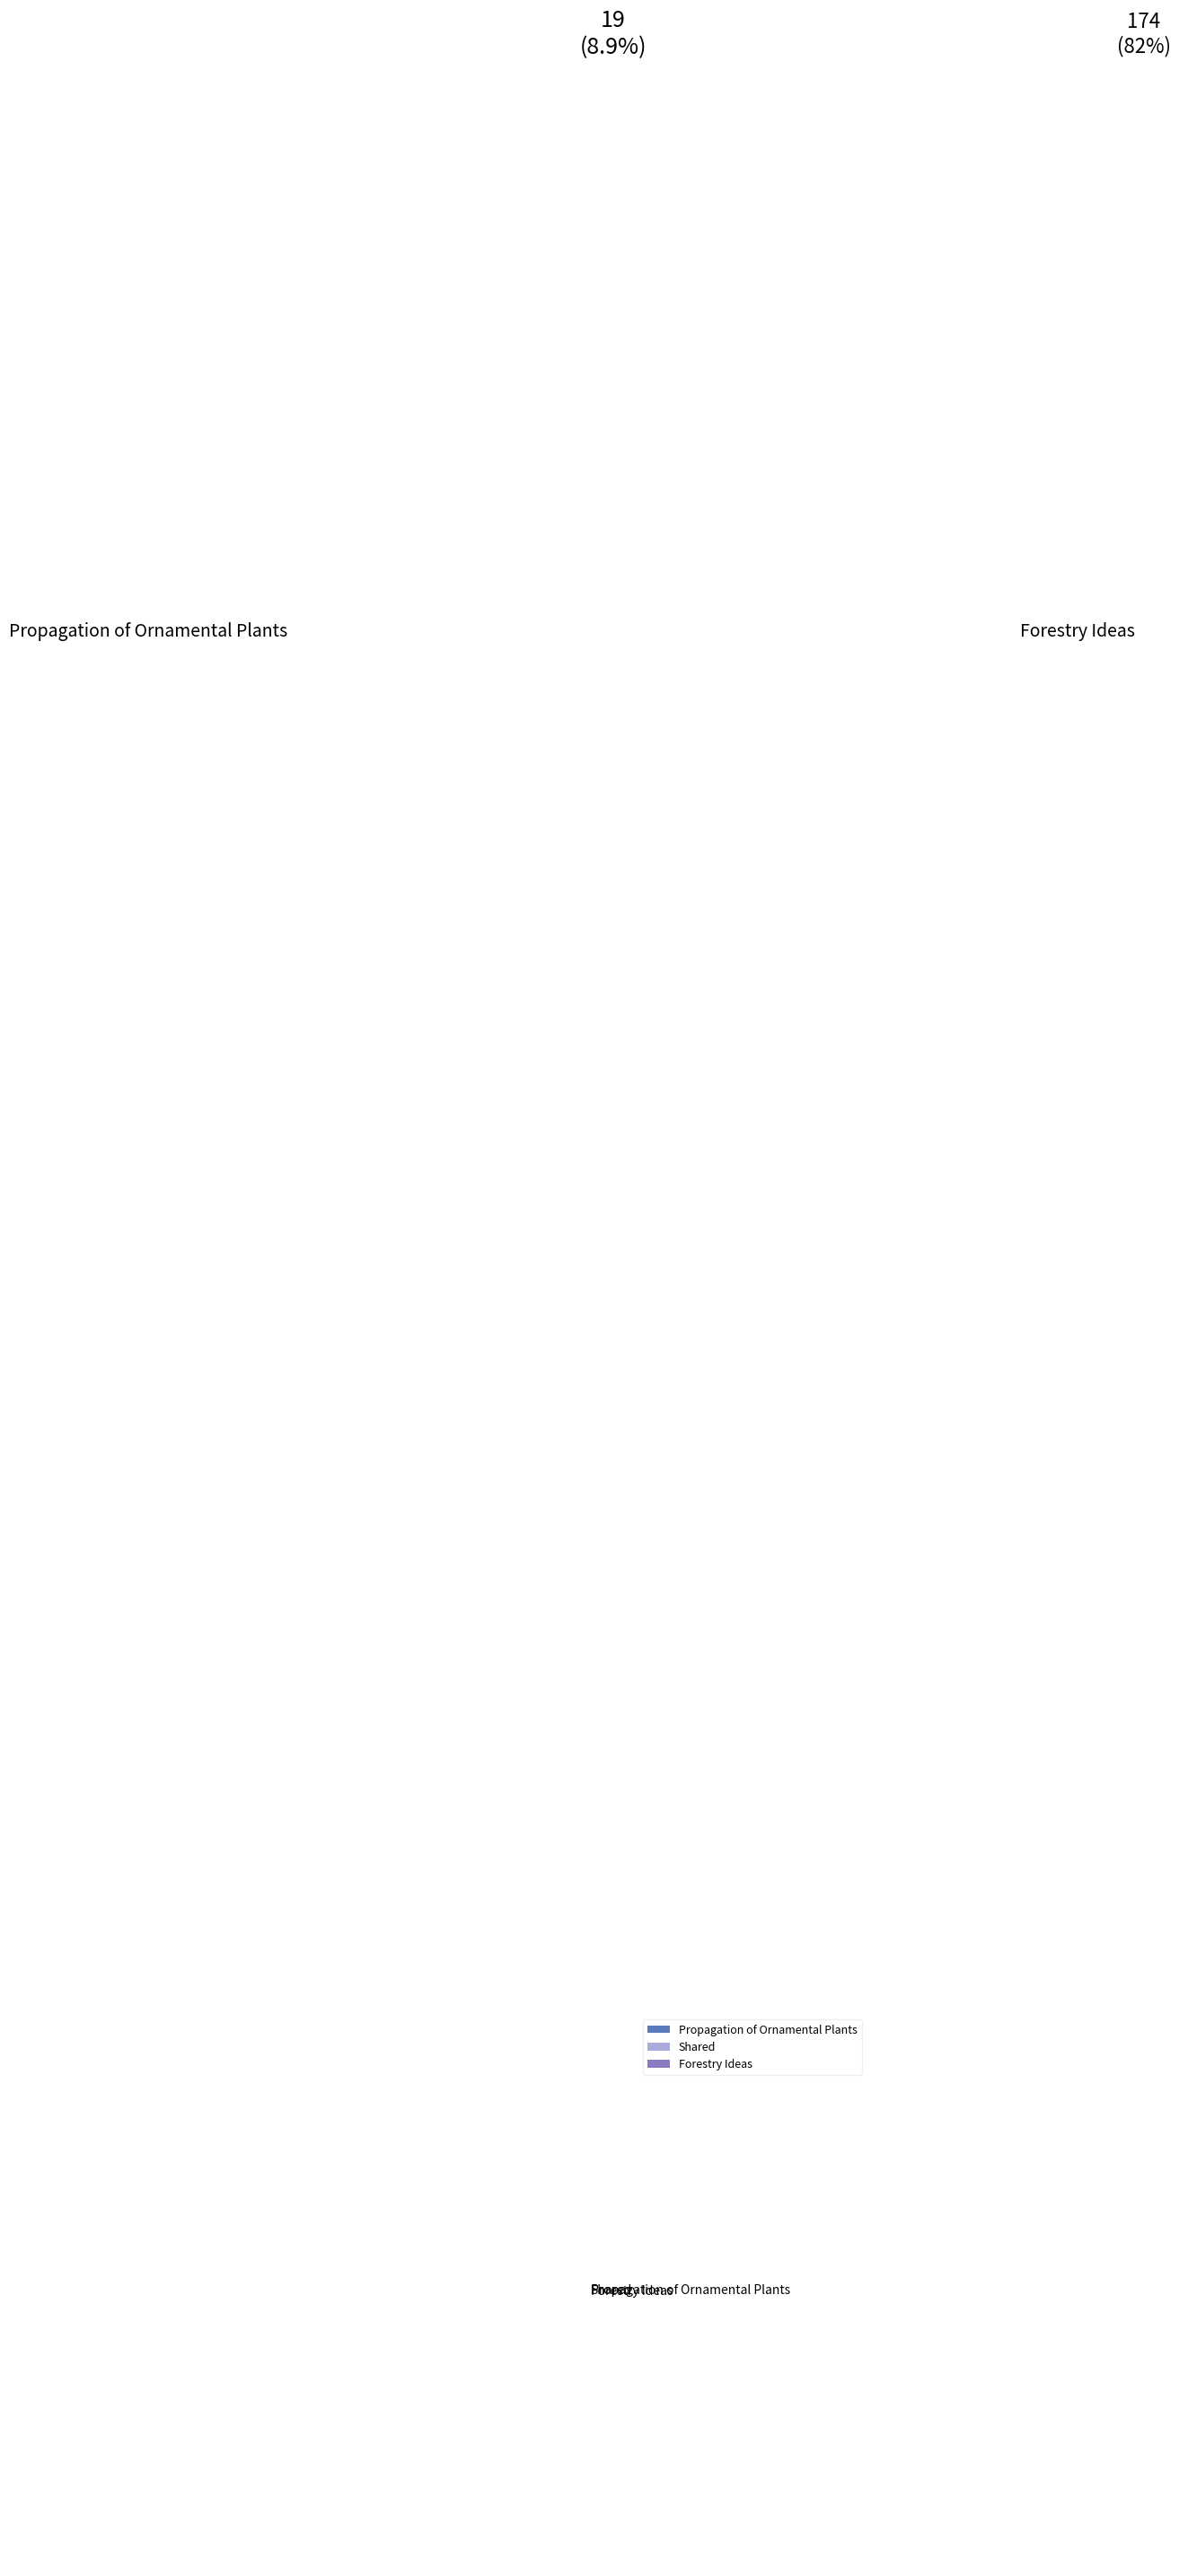

Which category has the biggest portion of the pie?

Forestry Ideas